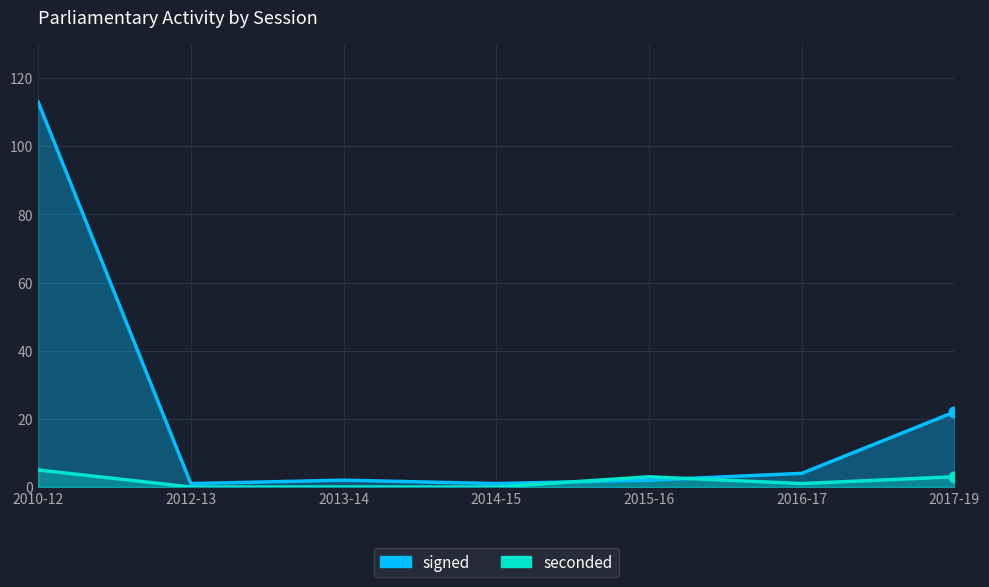

Is the value of signed at 2014-15 greater than the value of seconded at 2013-14?

Yes